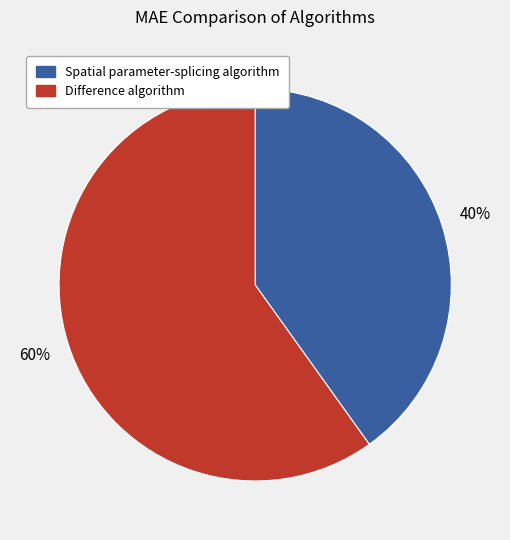

What percentage is the Difference algorithm slice, to the nearest percent?

60%